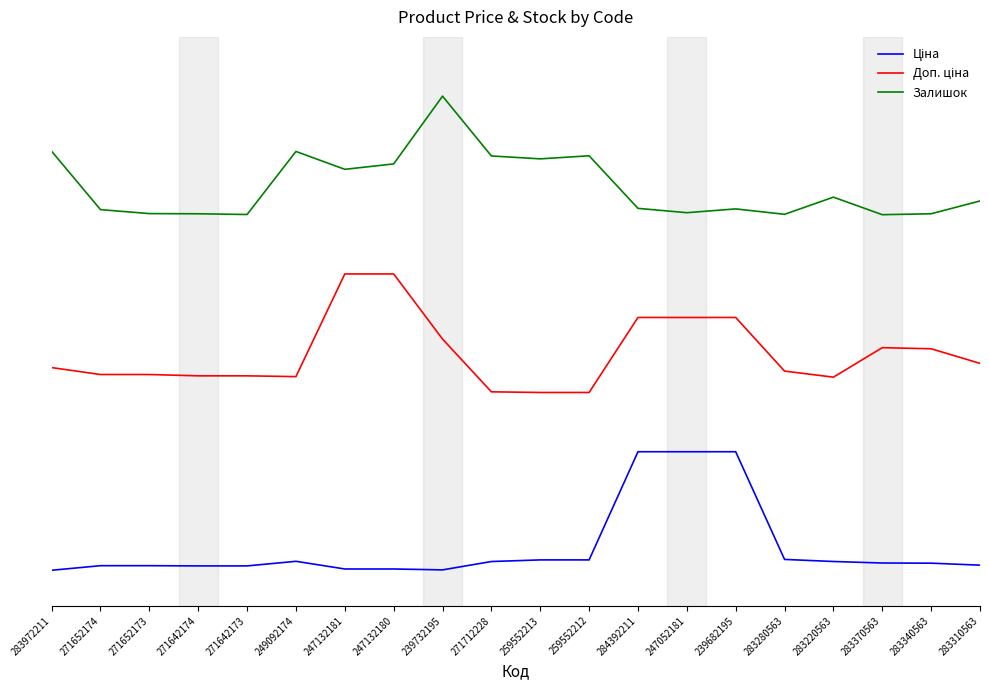

Does the chart have visible grid lines?

No